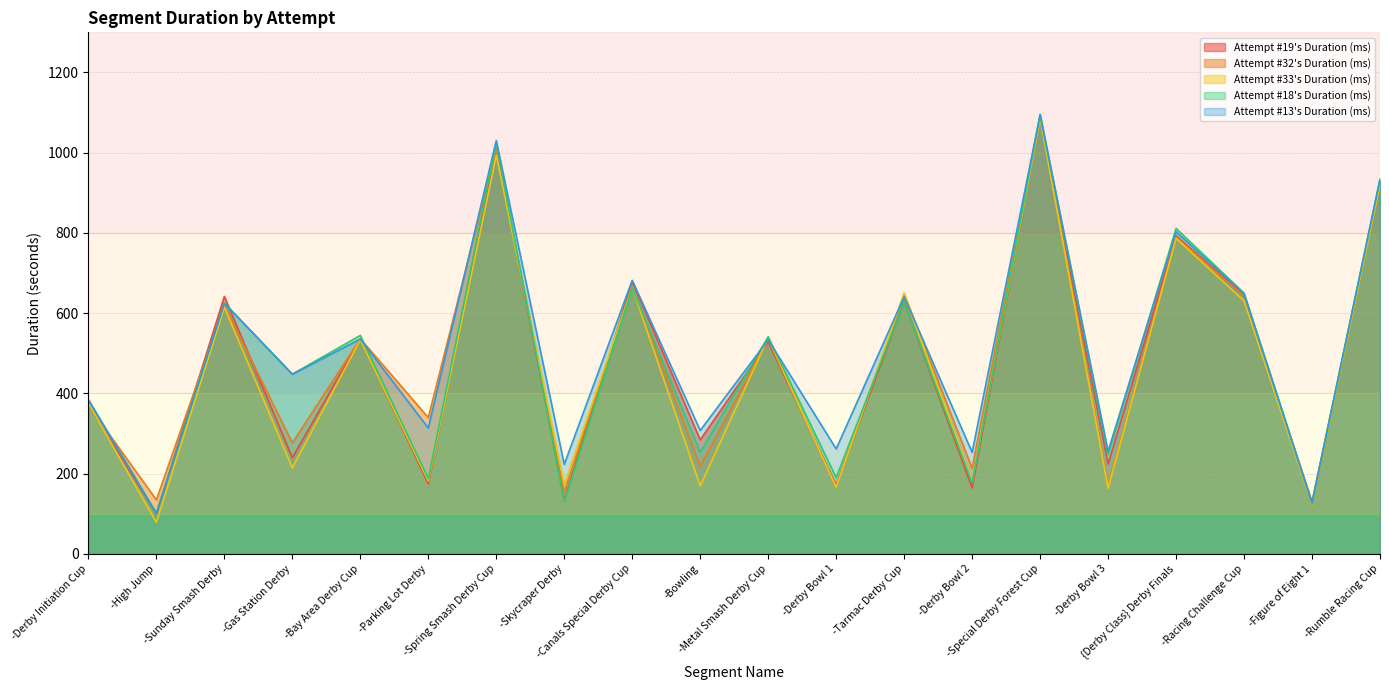

How many categories are shown in the chart?

20